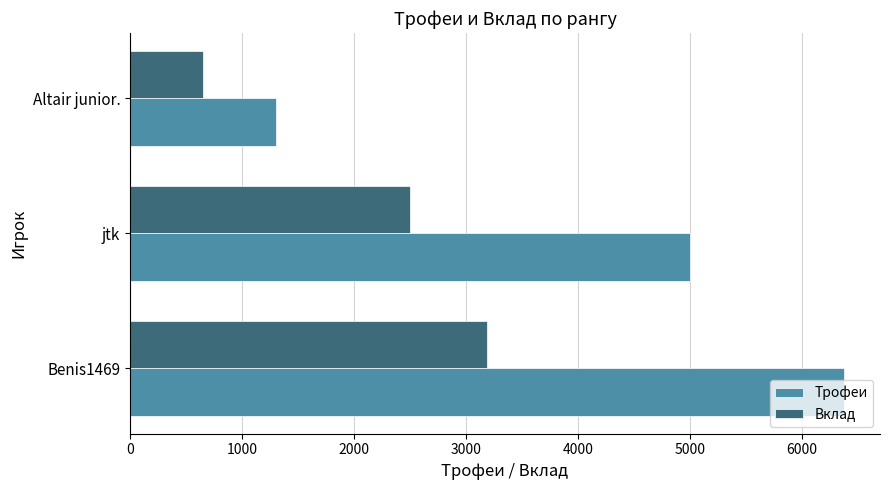

At which label is Трофеи closest to 3838?

jtk